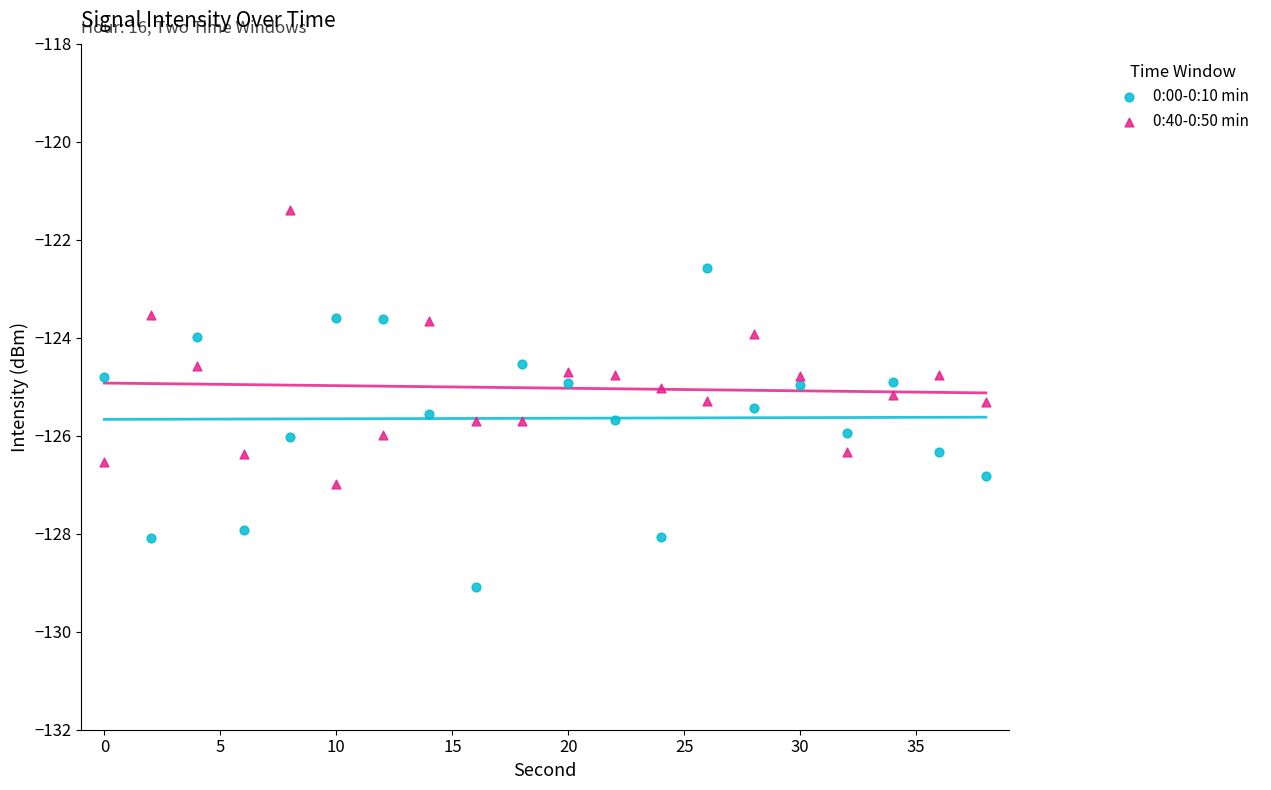

Across all data points, what is the range of X values (max minus min)?

38.0